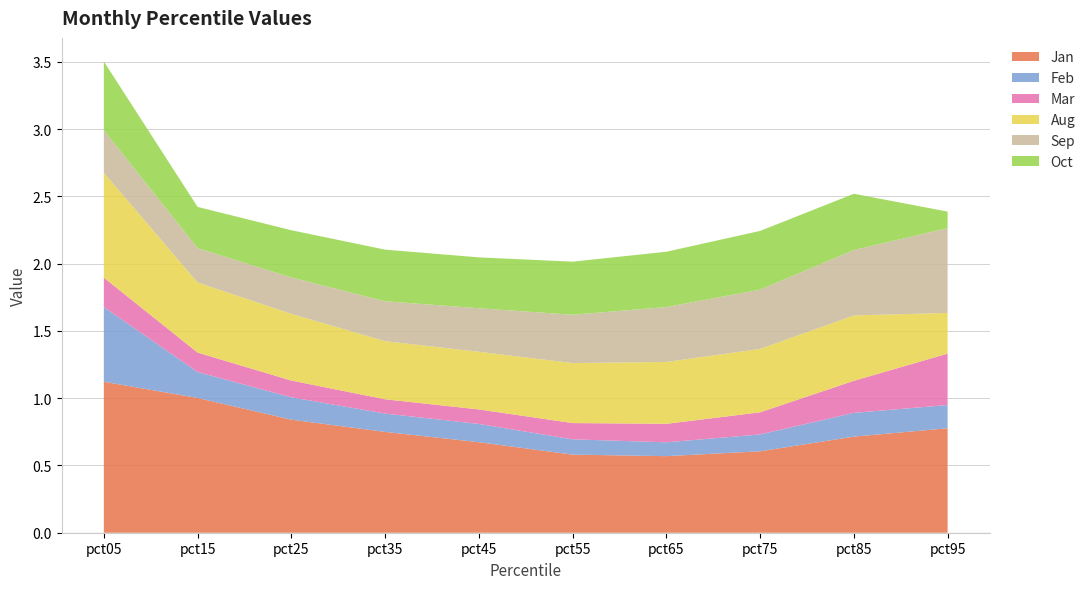

Reading left to right, extract all data points from this chart.

Jan: pct05=1.1	pct15=1.0	pct25=0.8	pct35=0.7	pct45=0.7	pct55=0.6	pct65=0.6	pct75=0.6	pct85=0.7	pct95=0.8
Feb: pct05=0.6	pct15=0.2	pct25=0.2	pct35=0.1	pct45=0.1	pct55=0.1	pct65=0.1	pct75=0.1	pct85=0.2	pct95=0.2
Mar: pct05=0.2	pct15=0.1	pct25=0.1	pct35=0.1	pct45=0.1	pct55=0.1	pct65=0.1	pct75=0.2	pct85=0.2	pct95=0.4
Aug: pct05=0.8	pct15=0.5	pct25=0.5	pct35=0.4	pct45=0.4	pct55=0.4	pct65=0.5	pct75=0.5	pct85=0.5	pct95=0.3
Sep: pct05=0.3	pct15=0.3	pct25=0.3	pct35=0.3	pct45=0.3	pct55=0.4	pct65=0.4	pct75=0.4	pct85=0.5	pct95=0.6
Oct: pct05=0.5	pct15=0.3	pct25=0.4	pct35=0.4	pct45=0.4	pct55=0.4	pct65=0.4	pct75=0.4	pct85=0.4	pct95=0.1